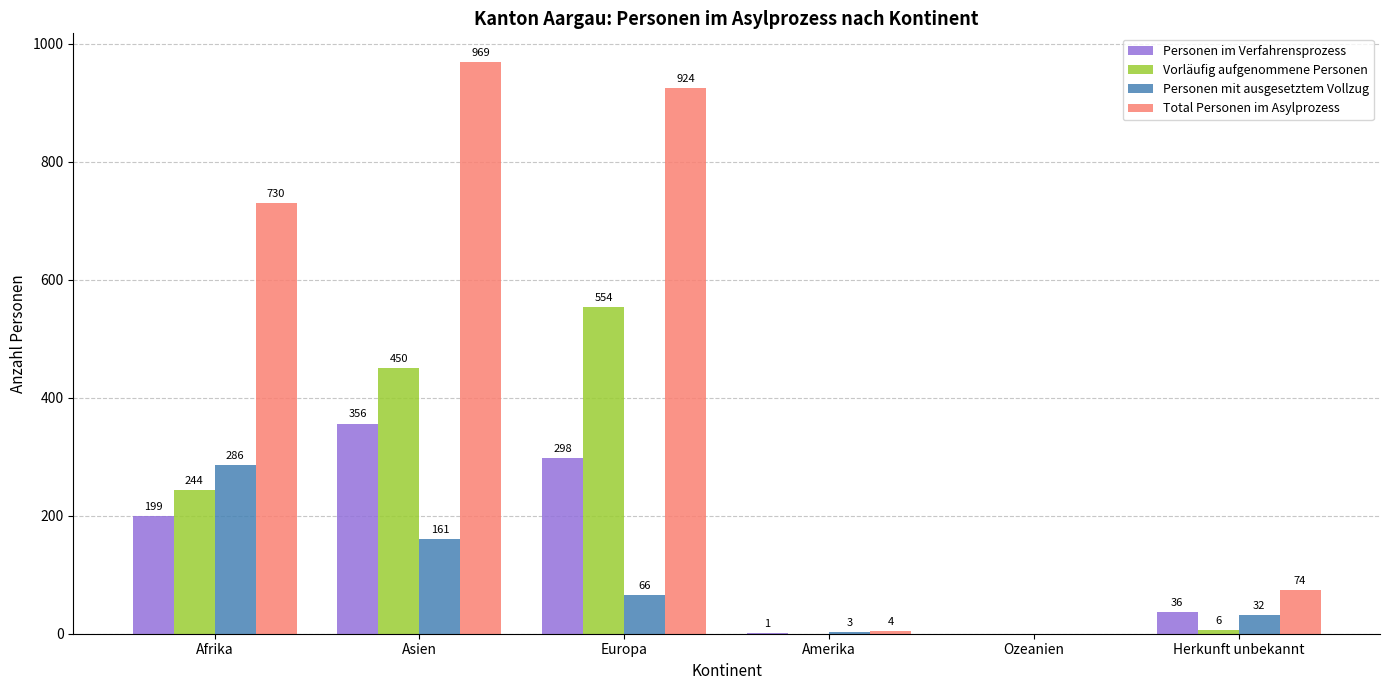

What is the sum of all Personen im Verfahrensprozess values?

890